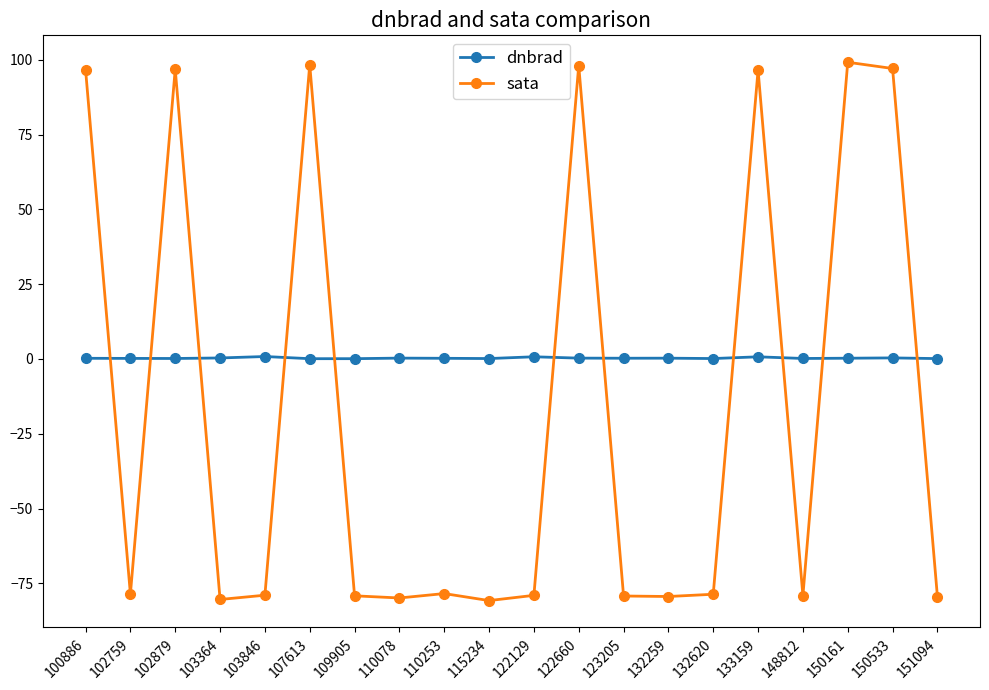

What is the greatest value displayed?

99.2